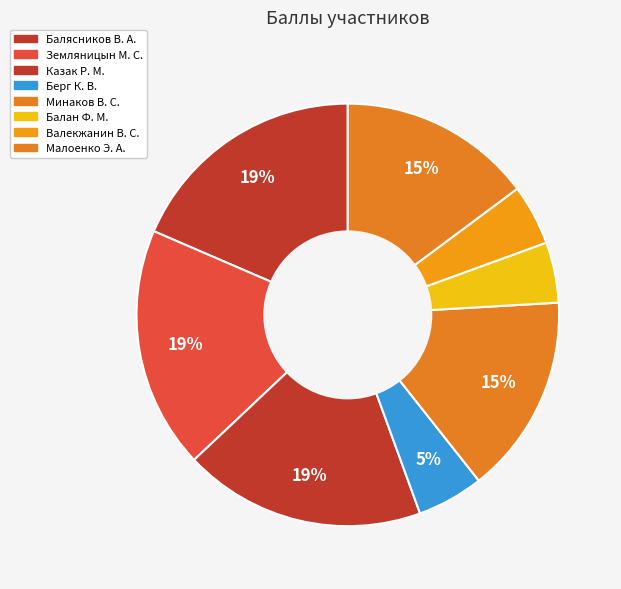

To the nearest percent, what is the difference between the Балан Ф. М. and Земляницын М. С. slice percentages?

14%